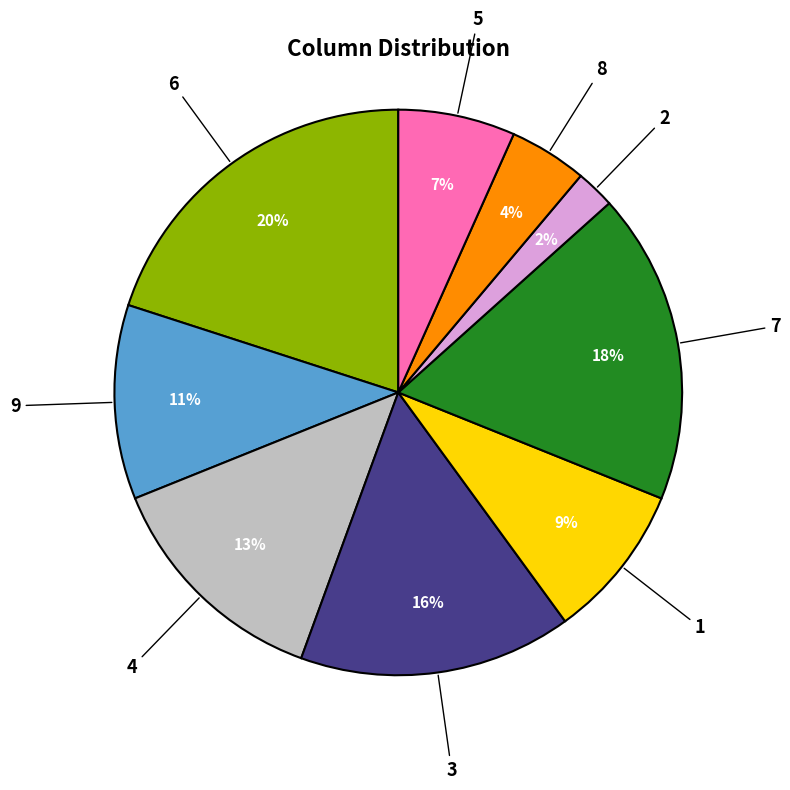

To the nearest percent, what is the difference between the 6 and 9 slice percentages?

9%